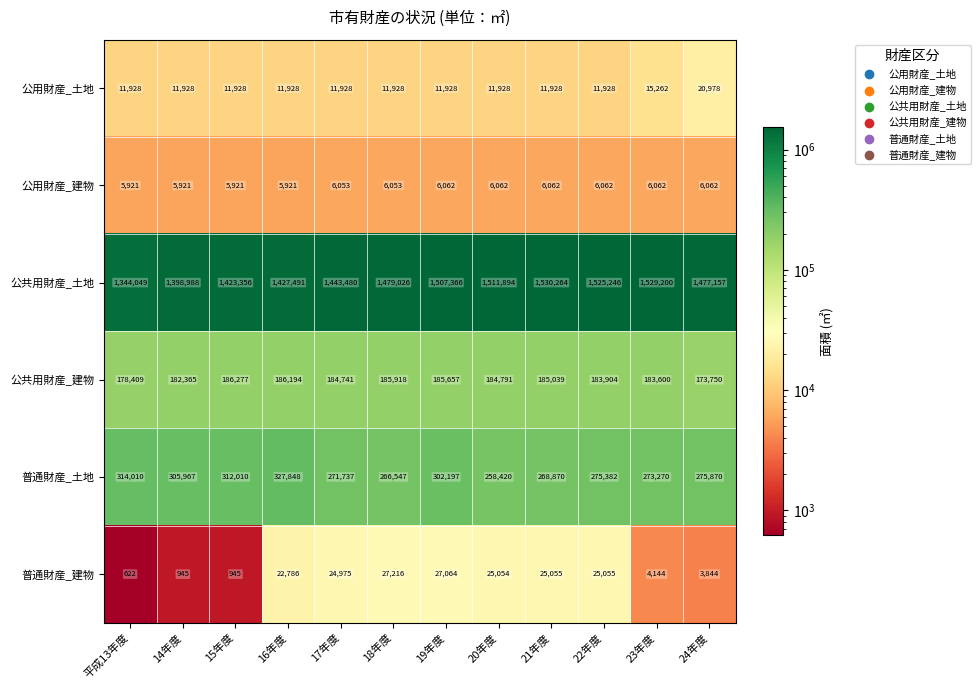

What is the difference between the second highest and minimum values in the 公用財産_建物 series?

141